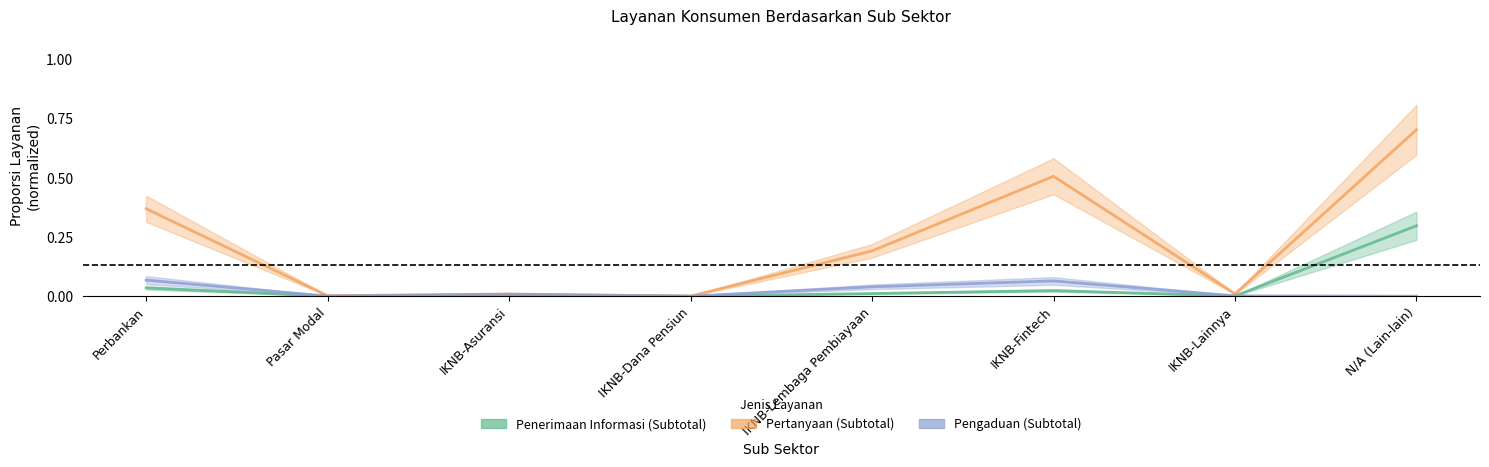

What is the label of the 8th point from the left?

N/A (Lain-lain)